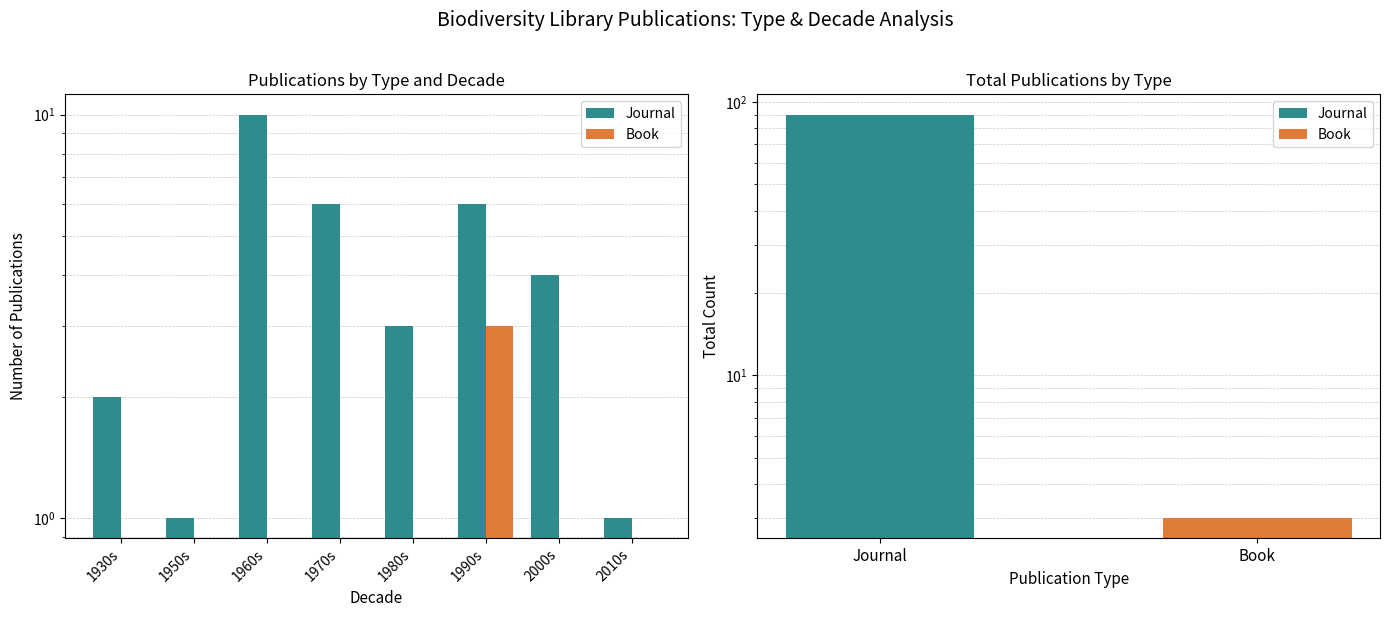

True or false: Book has a value of -1 at 1960s.

False